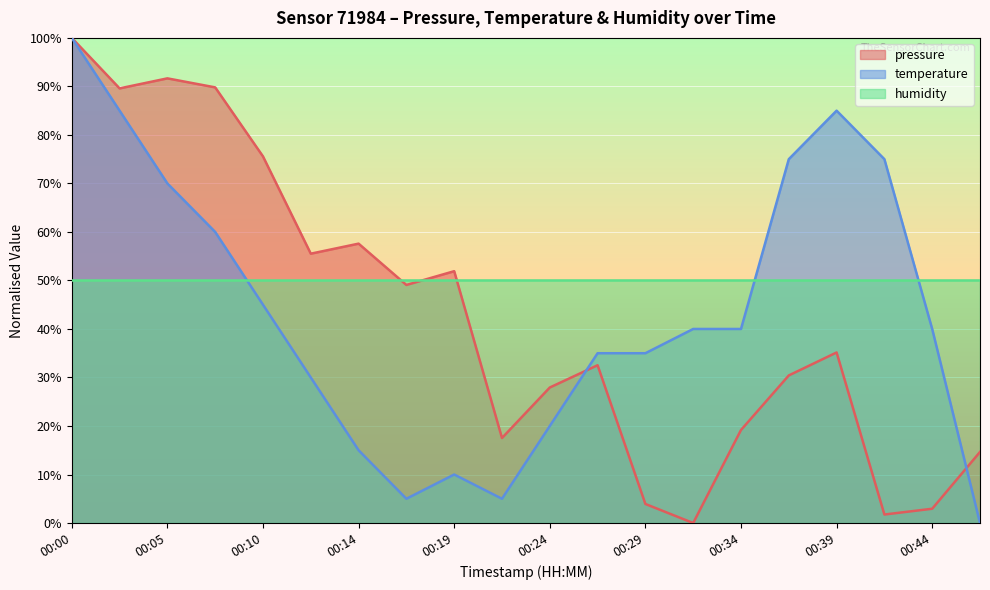

Is it true that pressure equals 176.8 at 00:00?

False